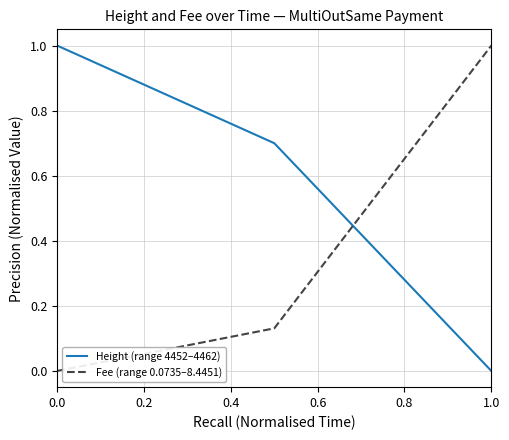

Which series has the largest total across all categories?

Height (range 4452–4462)